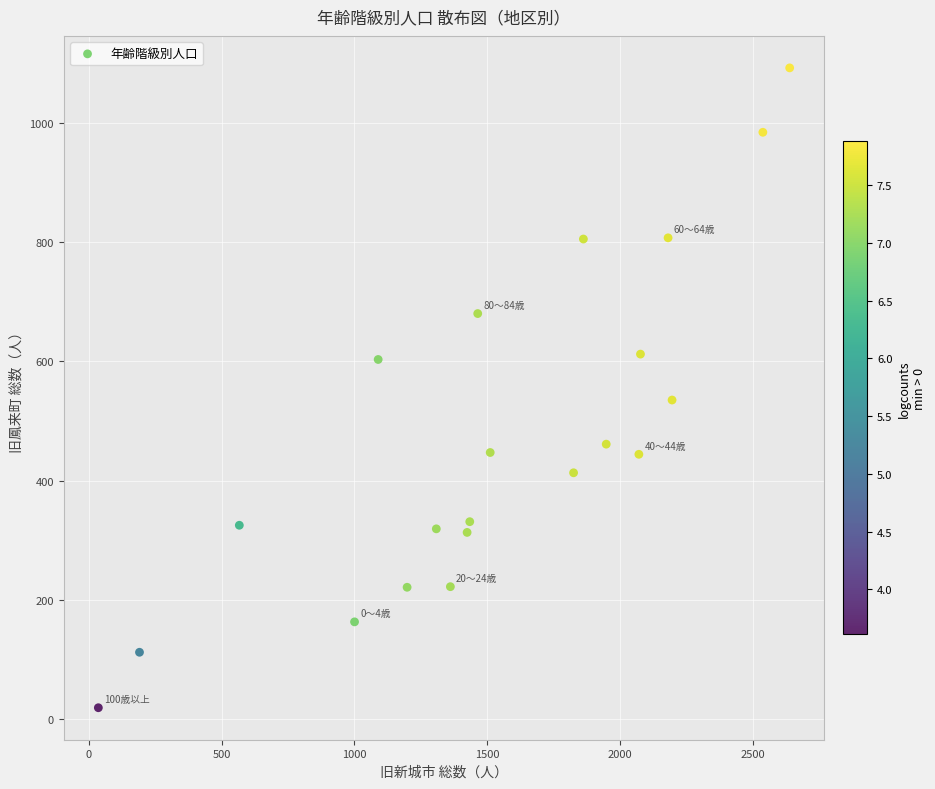

What Y value in the scatter plot is closest to 555?

535